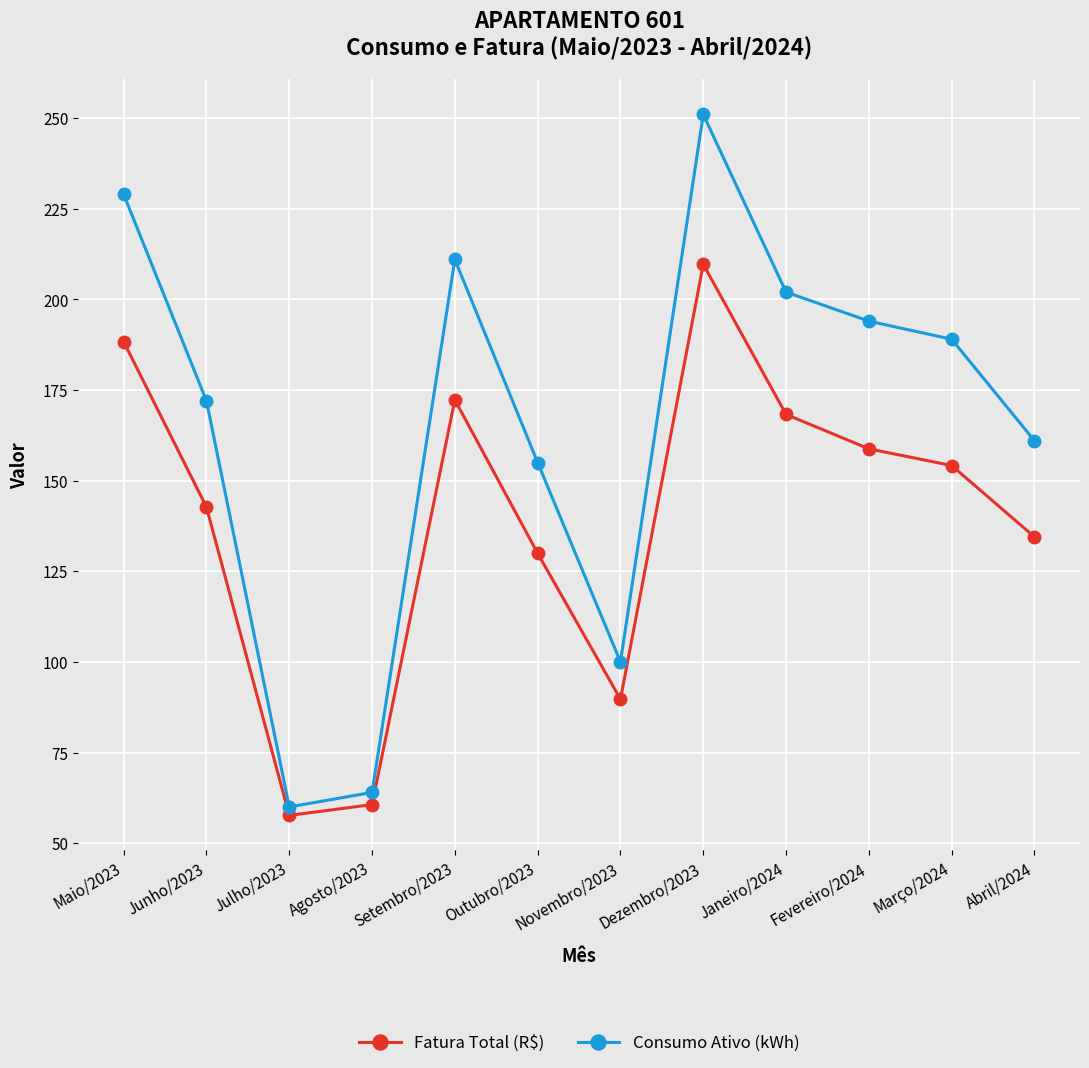

Does the chart have visible grid lines?

Yes